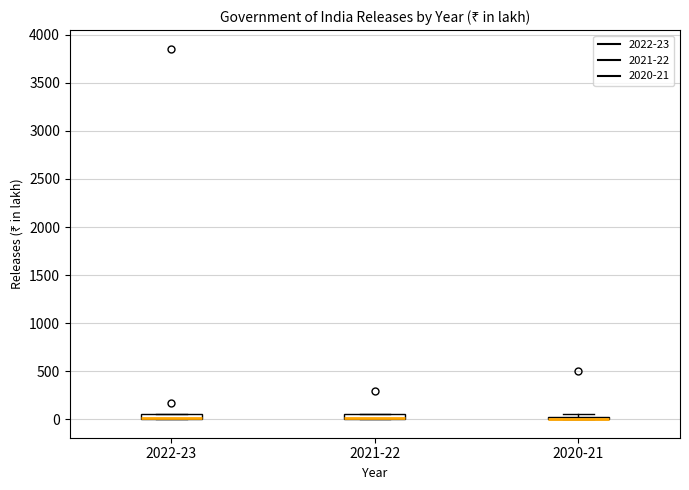

Where is the upper edge of the box for 2022-23 on the y-axis? The values are not printed on the chart, so give them approximately, as read against the axis.

50